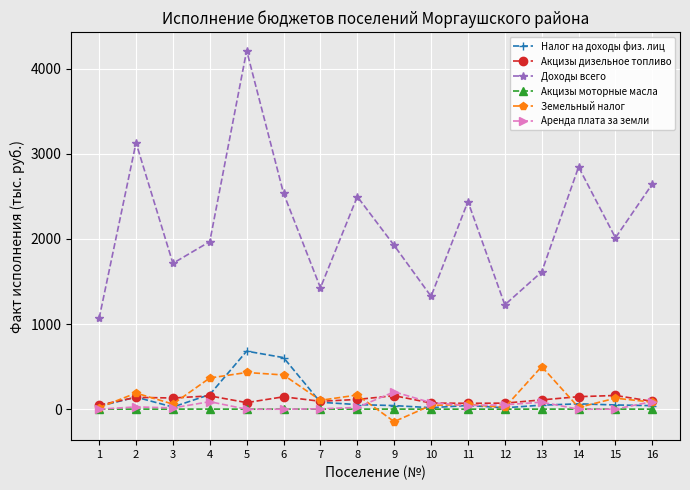

The Аренда плата за земли series shows 0.0 at 14. True or false?

True